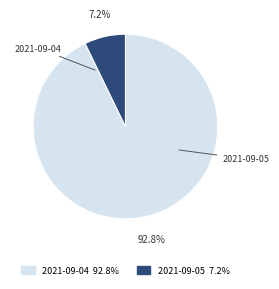

Does 2021-09-05 account for over 50% of the chart?

No